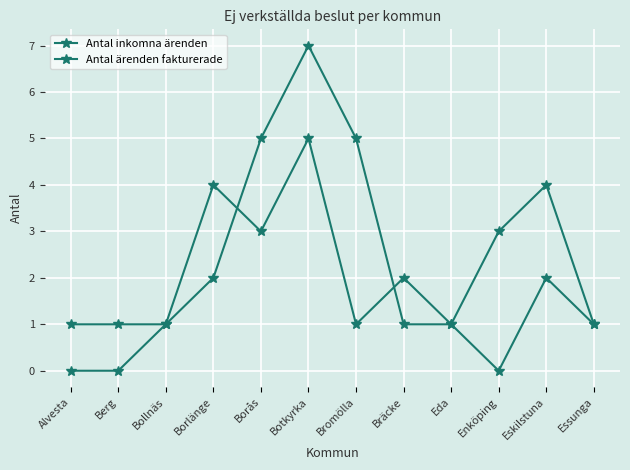

How many data points in Antal ärenden fakturerade are less than 2?

6